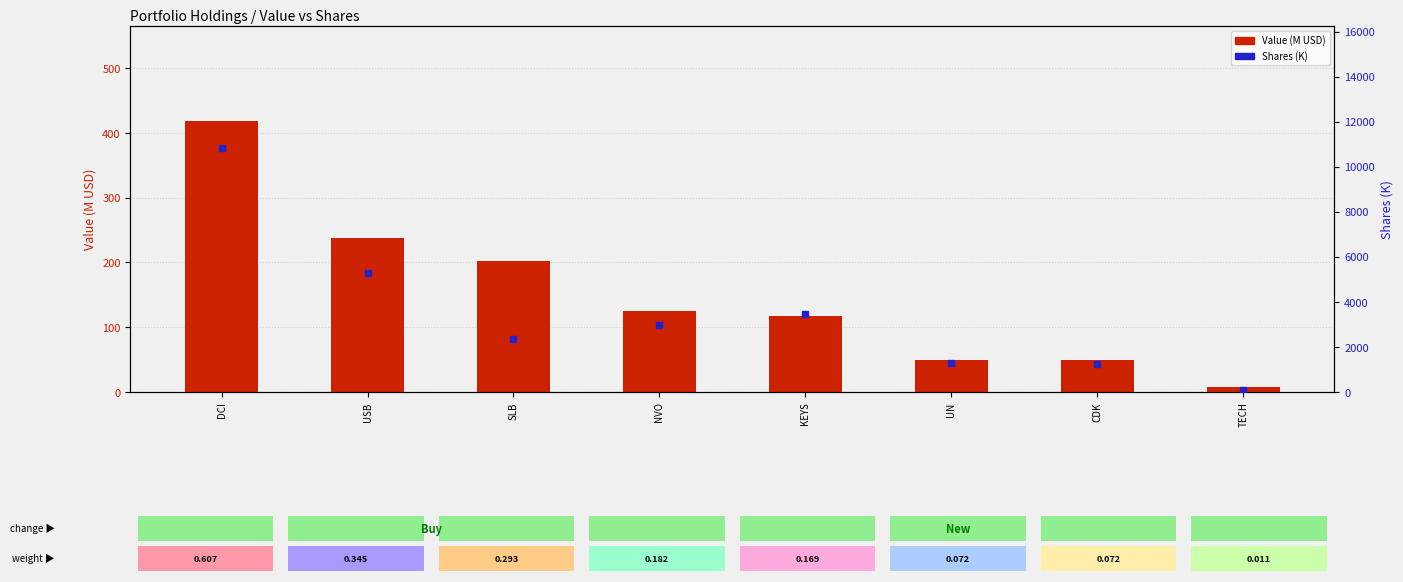

Is the value of Value (M USD) at DCI greater than the value of Shares (K) at DCI?

No